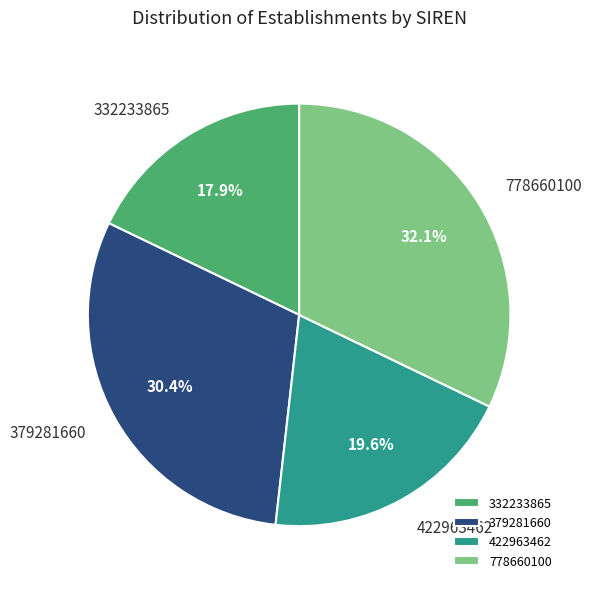

Which has a higher value, 379281660 or 422963462?

379281660